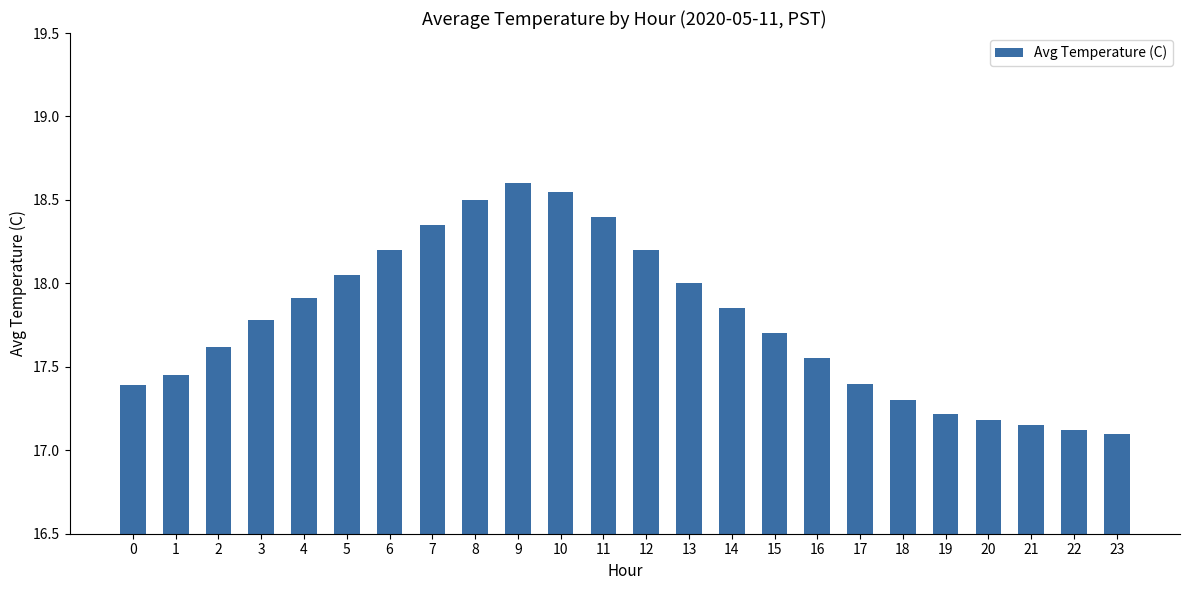

Which label corresponds to the largest value in the chart?

9